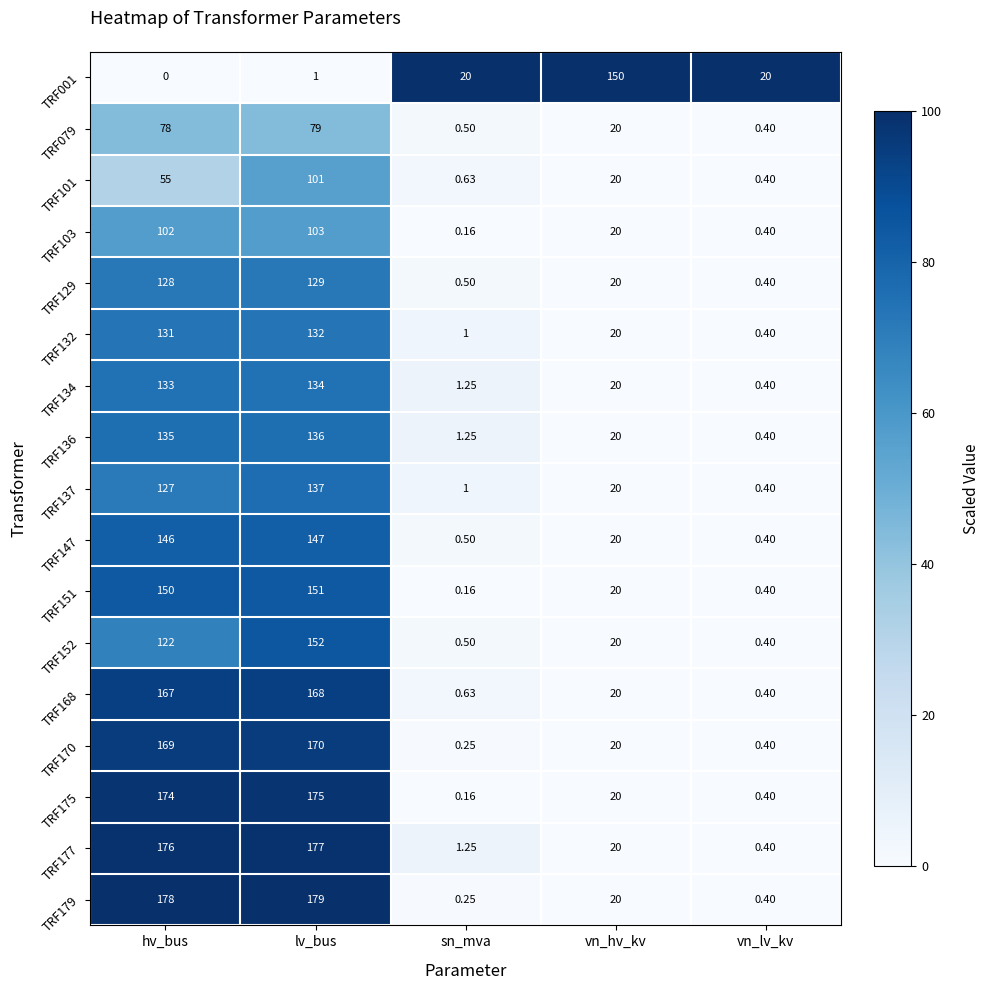

Count the number of categories in the chart.

5